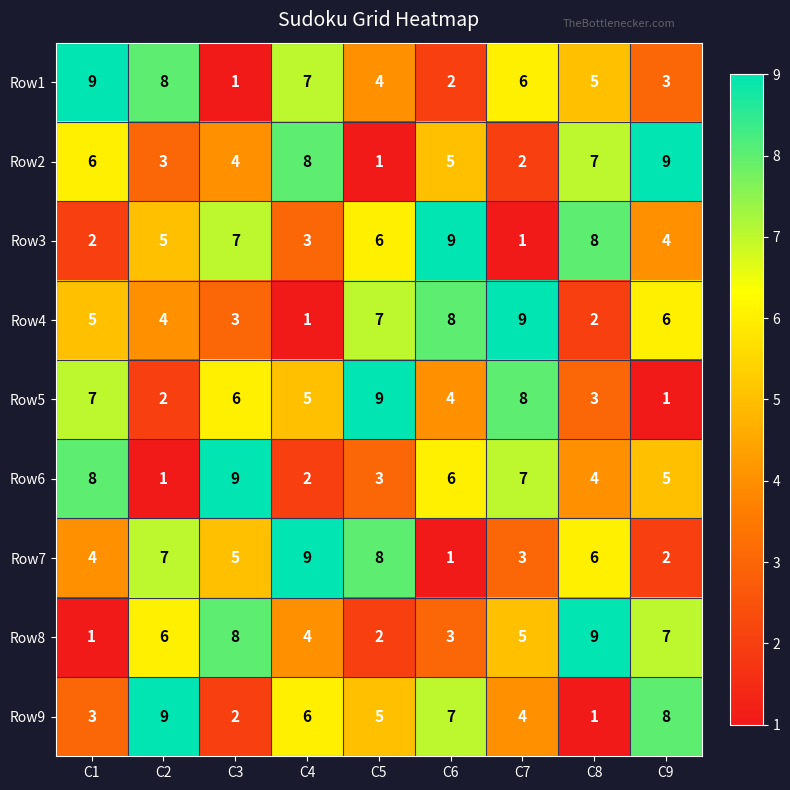

Is the value of Row1 at C3 greater than the value of Row3 at C8?

No